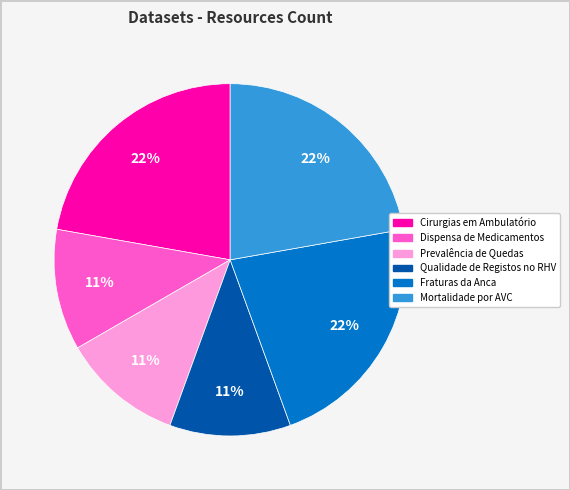

To the nearest percent, what portion does Dispensa de Medicamentos represent?

11%